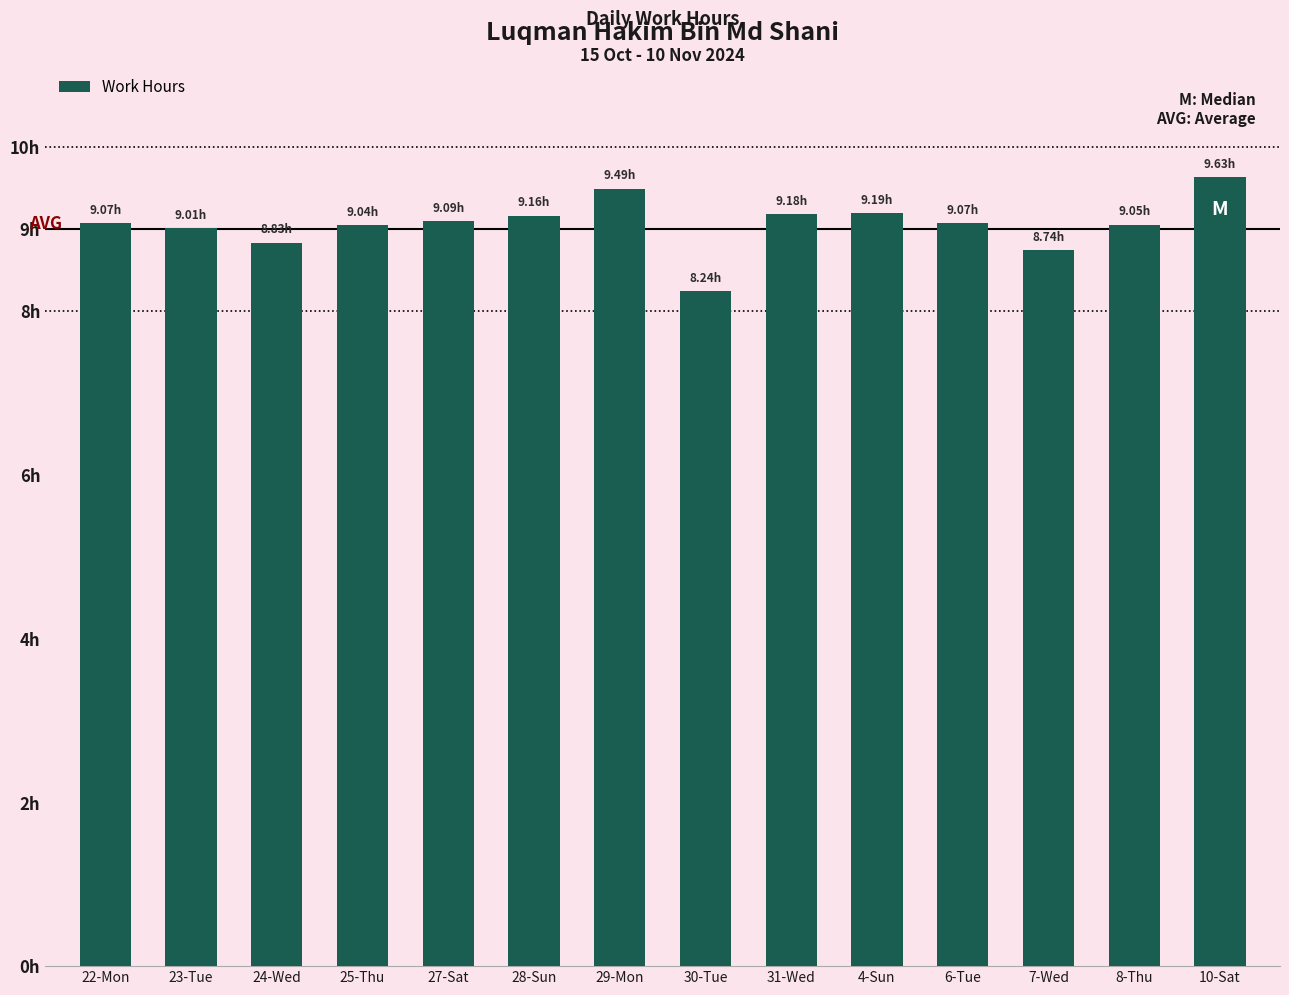

What position from the right is 24-Wed?

12